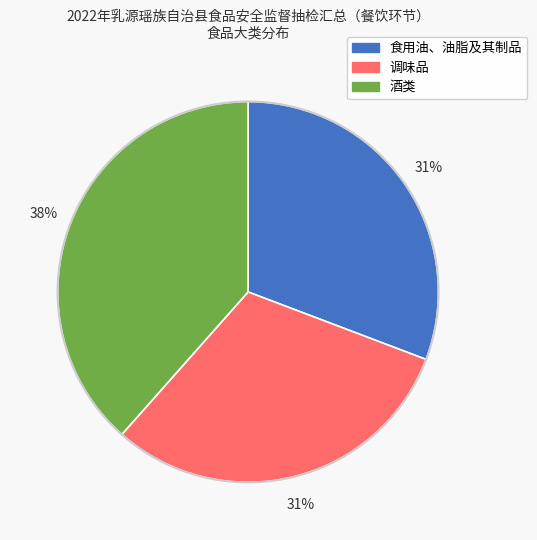

How many segments does this pie chart have?

3